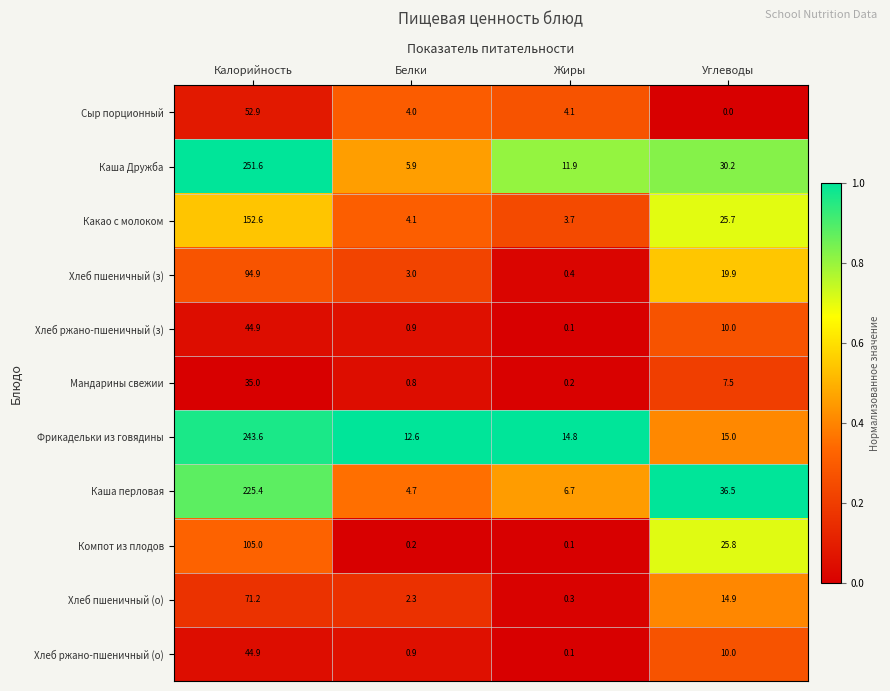

Rank the categories by Каша перловая value from lowest to highest.

Белки, Жиры, Углеводы, Калорийность